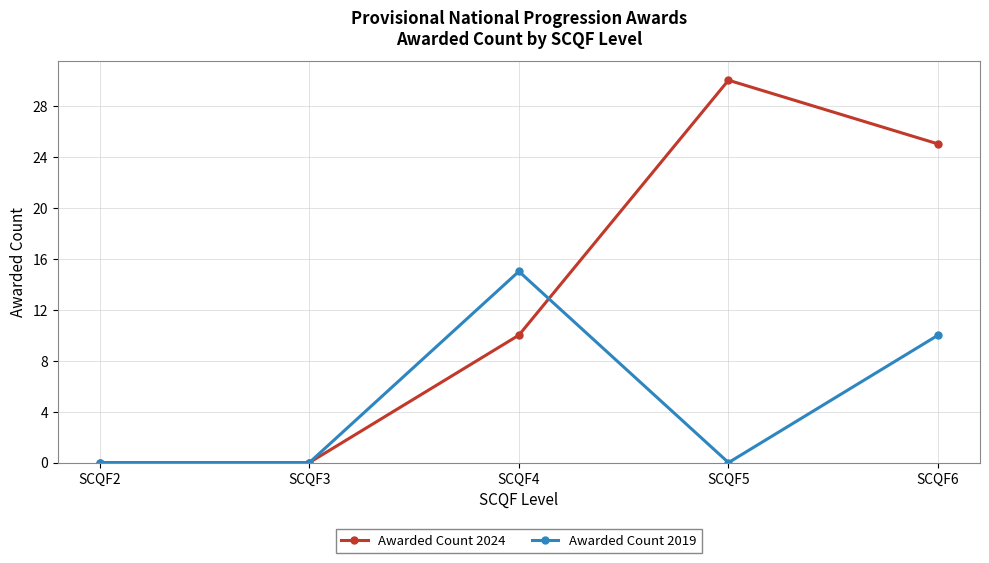

What is the average value of the Awarded Count 2024 series?

13